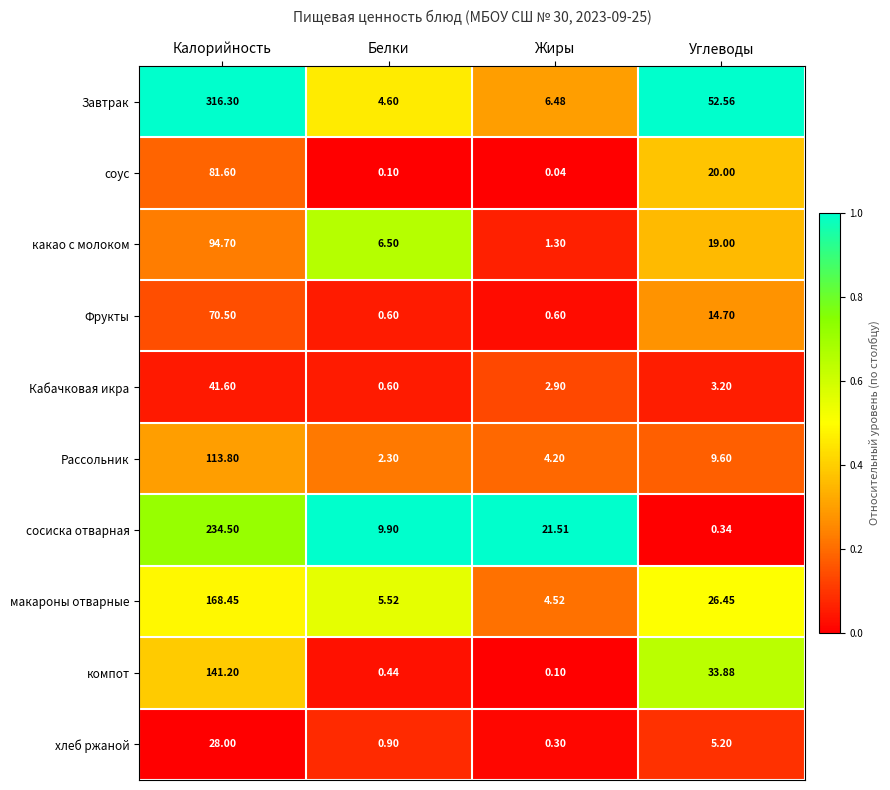

At which label is Кабачковая икра closest to 21?

Углеводы